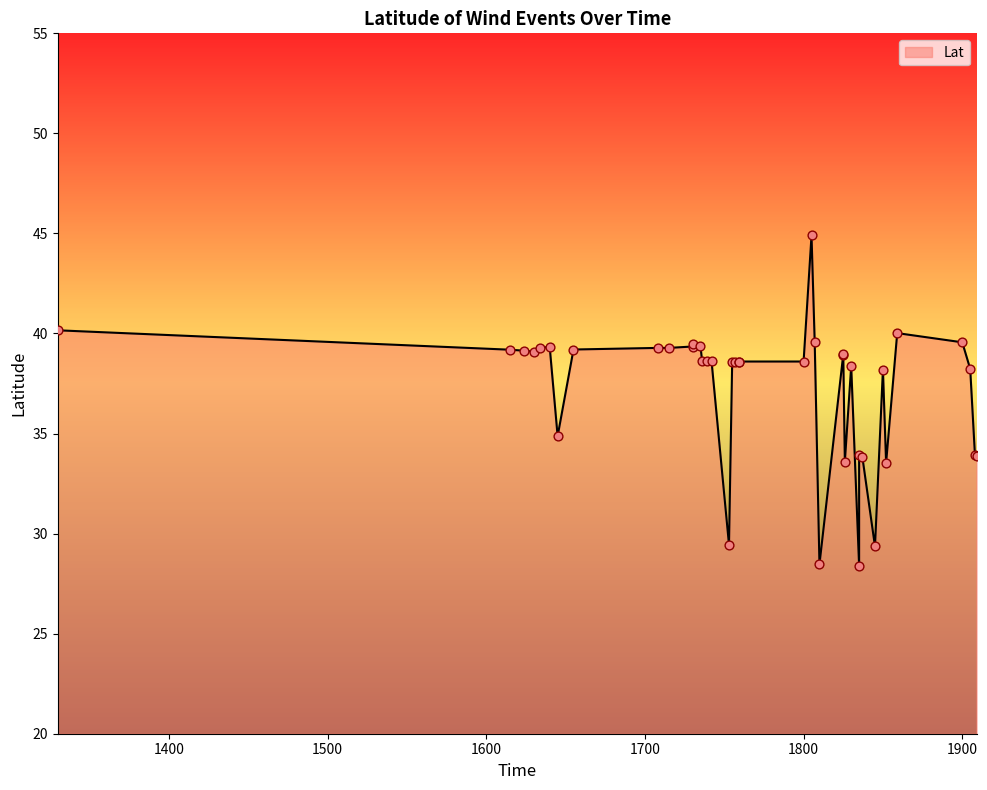

Approximately how many times larger is the value at 1805 compared to 1736?

1.2